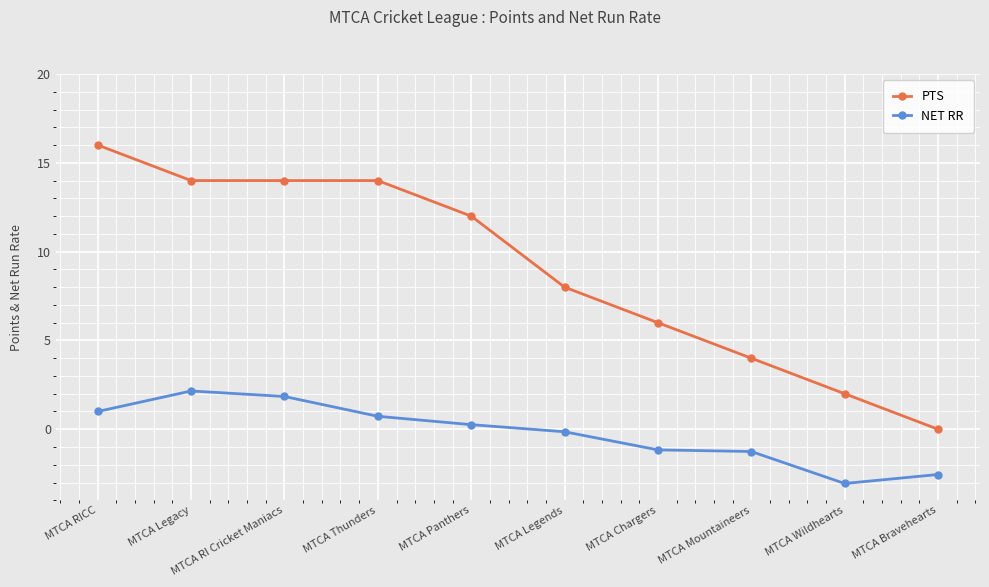

True or false: PTS has a value of 2.0 at MTCA Wildhearts.

True